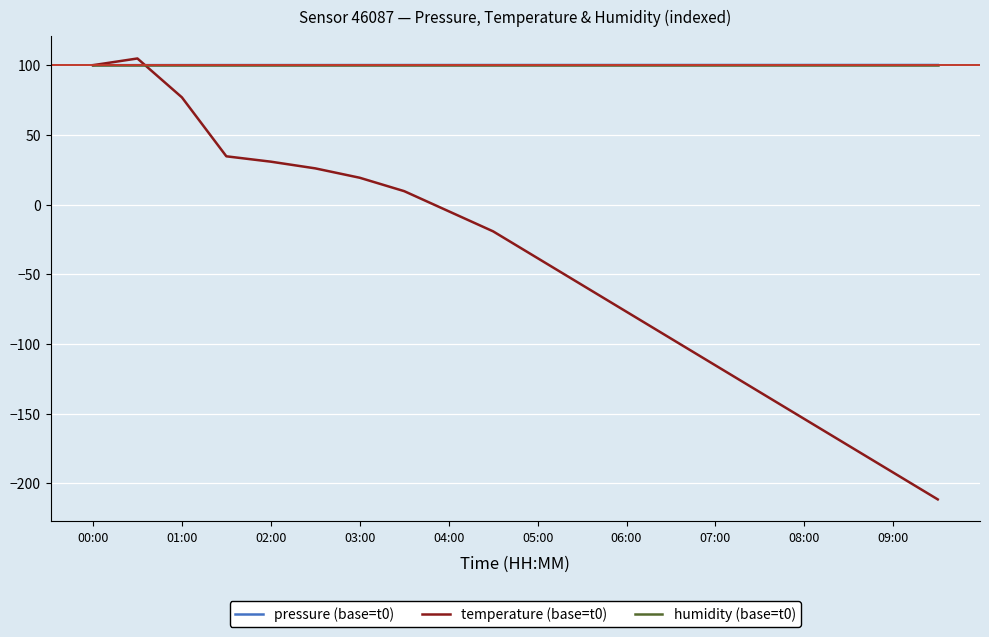

What are all the series names shown in the legend?

pressure (base=t0), temperature (base=t0), humidity (base=t0)